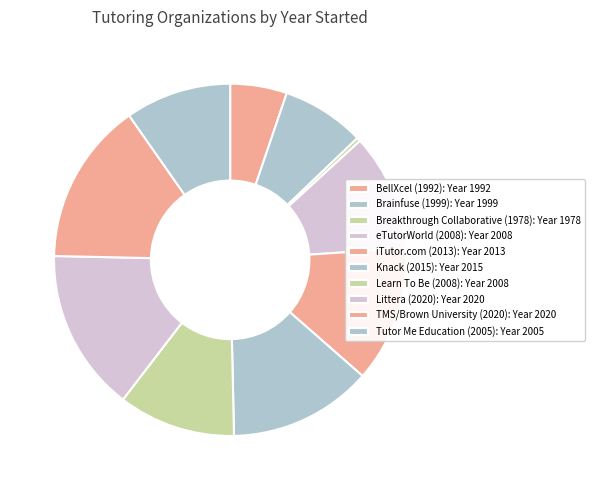

How many segments does this pie chart have?

10